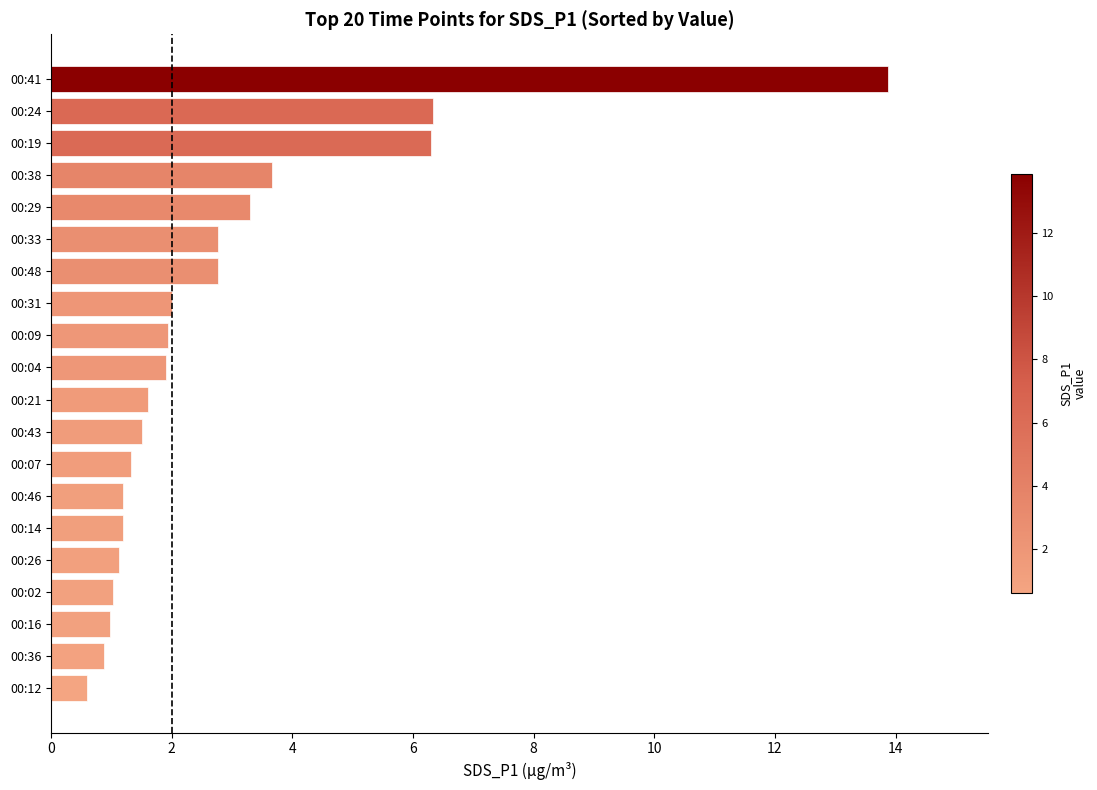

What is the change in value from 00:19 to 00:46?

-5.1